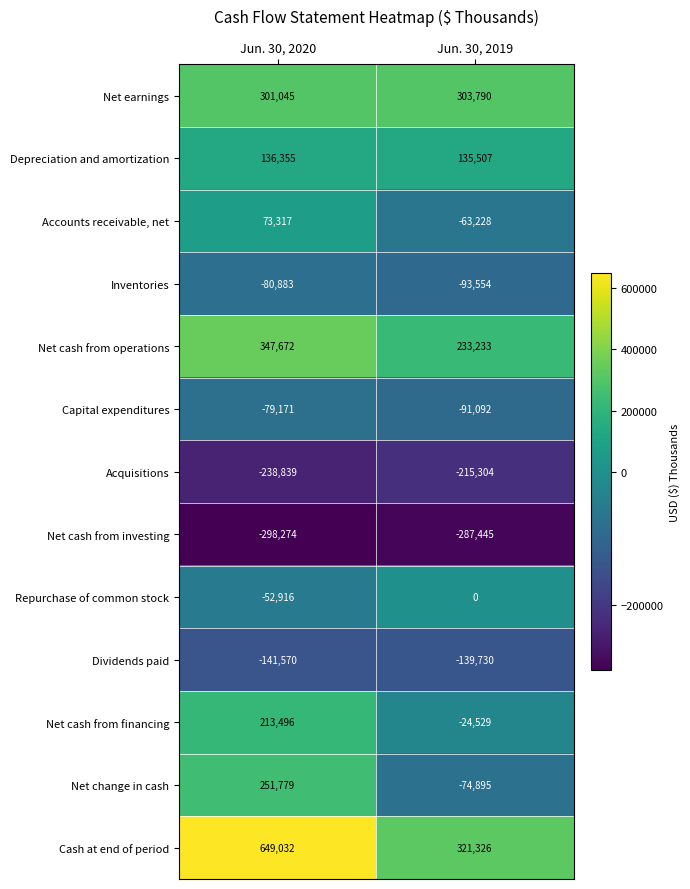

What is the difference between the Net cash from financing values at Jun. 30, 2020 and Jun. 30, 2019?

238025